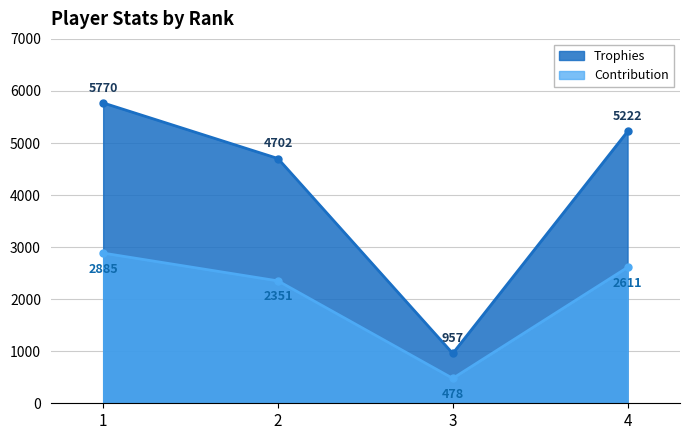

Which series has the widest spread of values?

Trophies